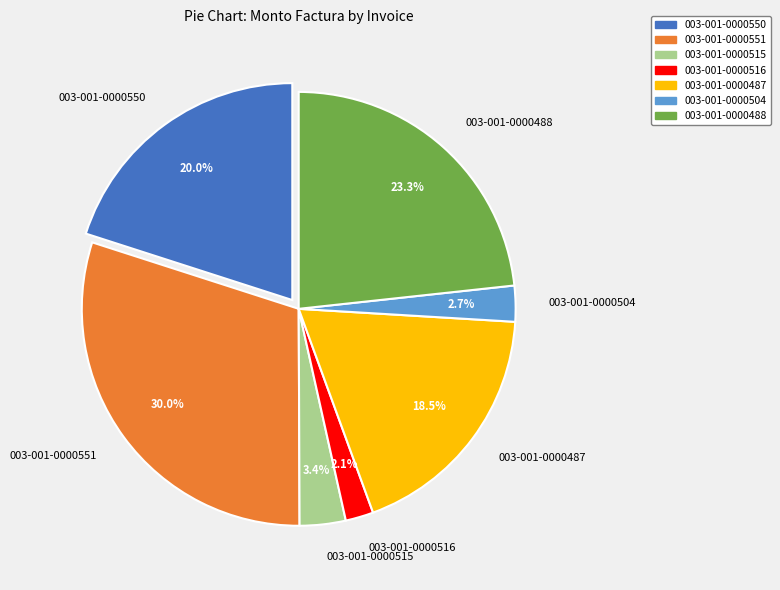

Which has a higher value, 003-001-0000488 or 003-001-0000551?

003-001-0000551